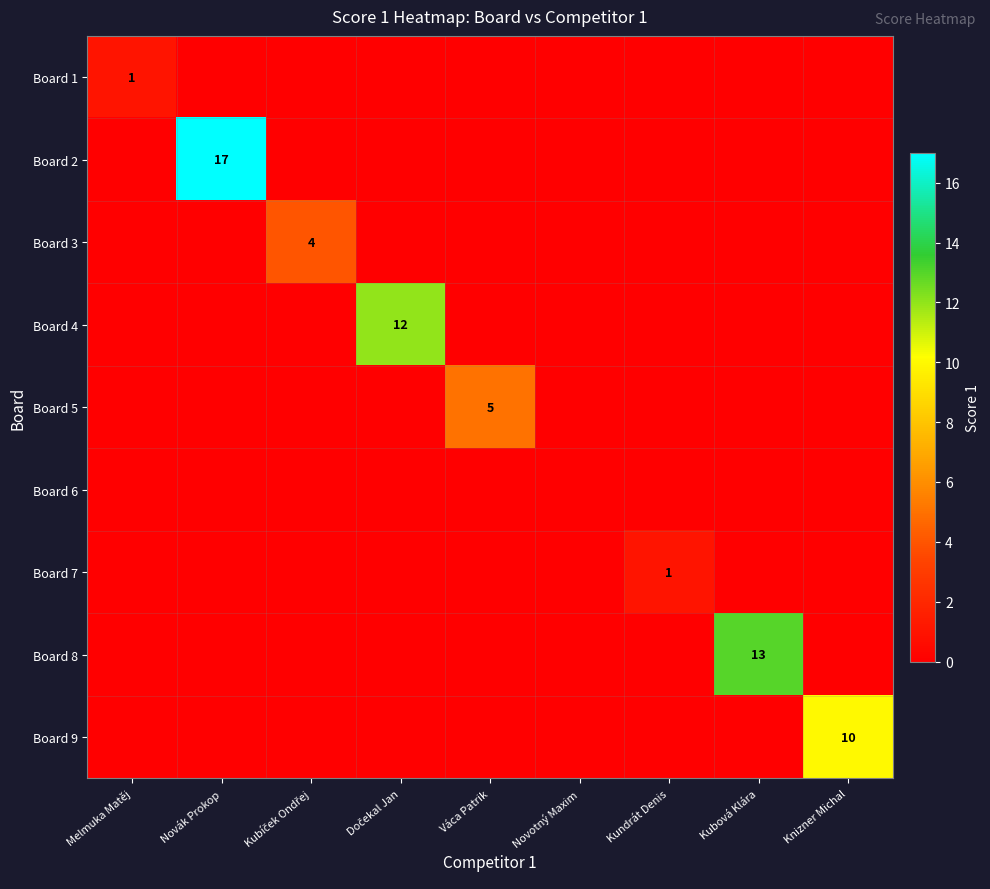

Is it true that Board 8 equals 5 at Kubová Klára?

False